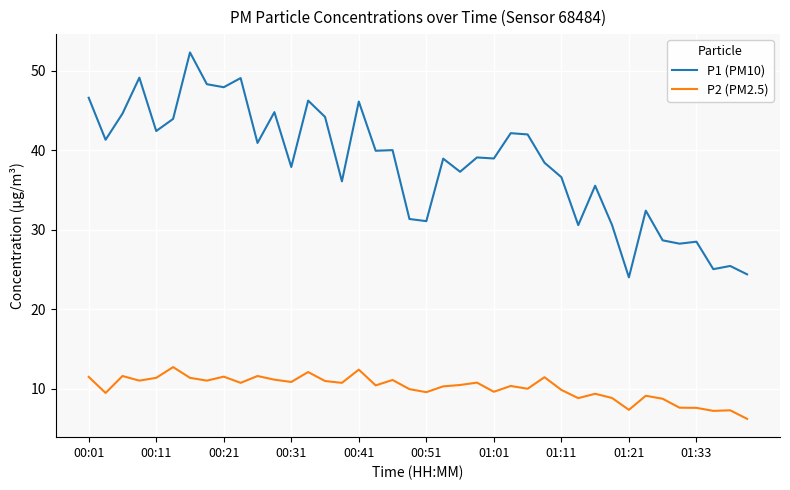

What is the difference between the maximum and minimum values in the P2 (PM2.5) series?

6.5